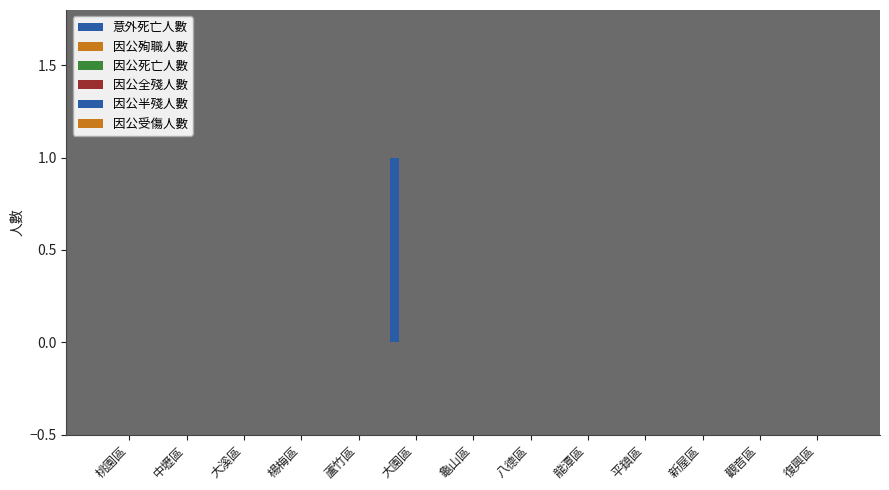

Which label corresponds to the largest value in the chart?

大園區